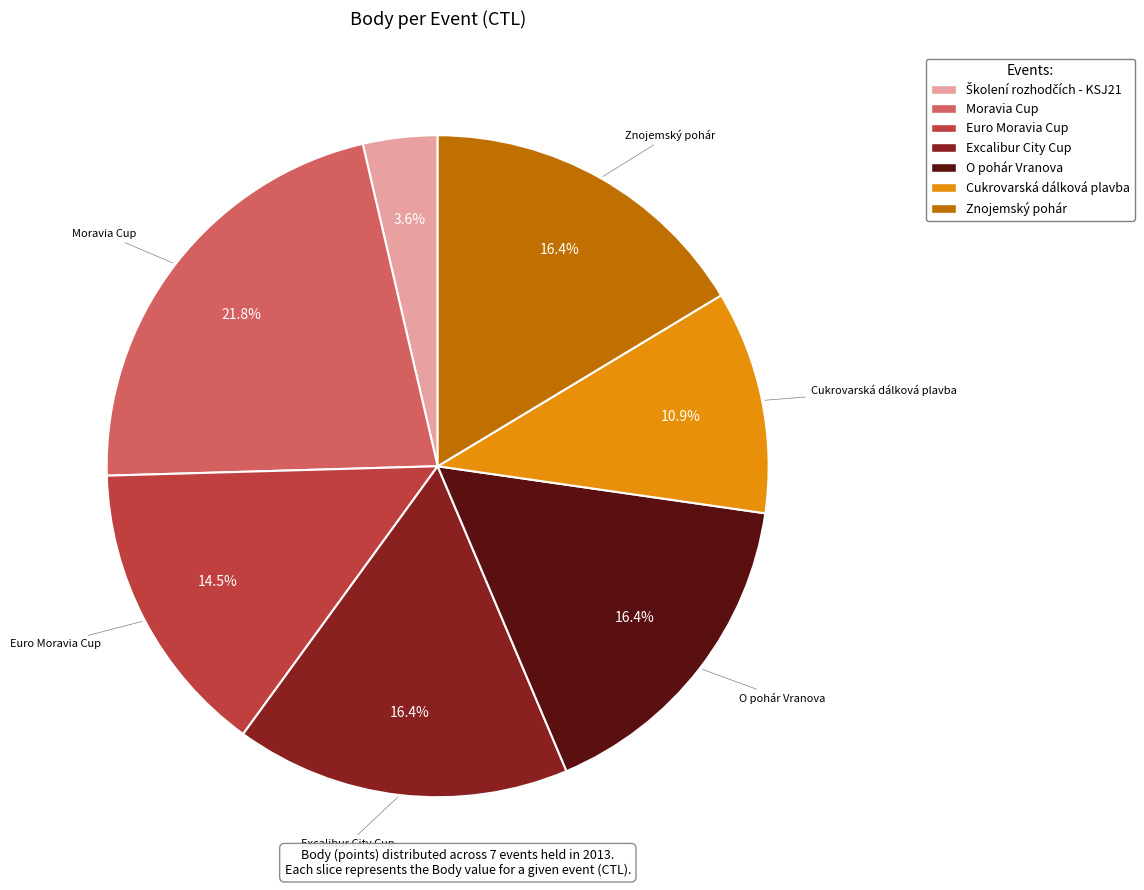

Which category has the biggest portion of the pie?

Moravia Cup